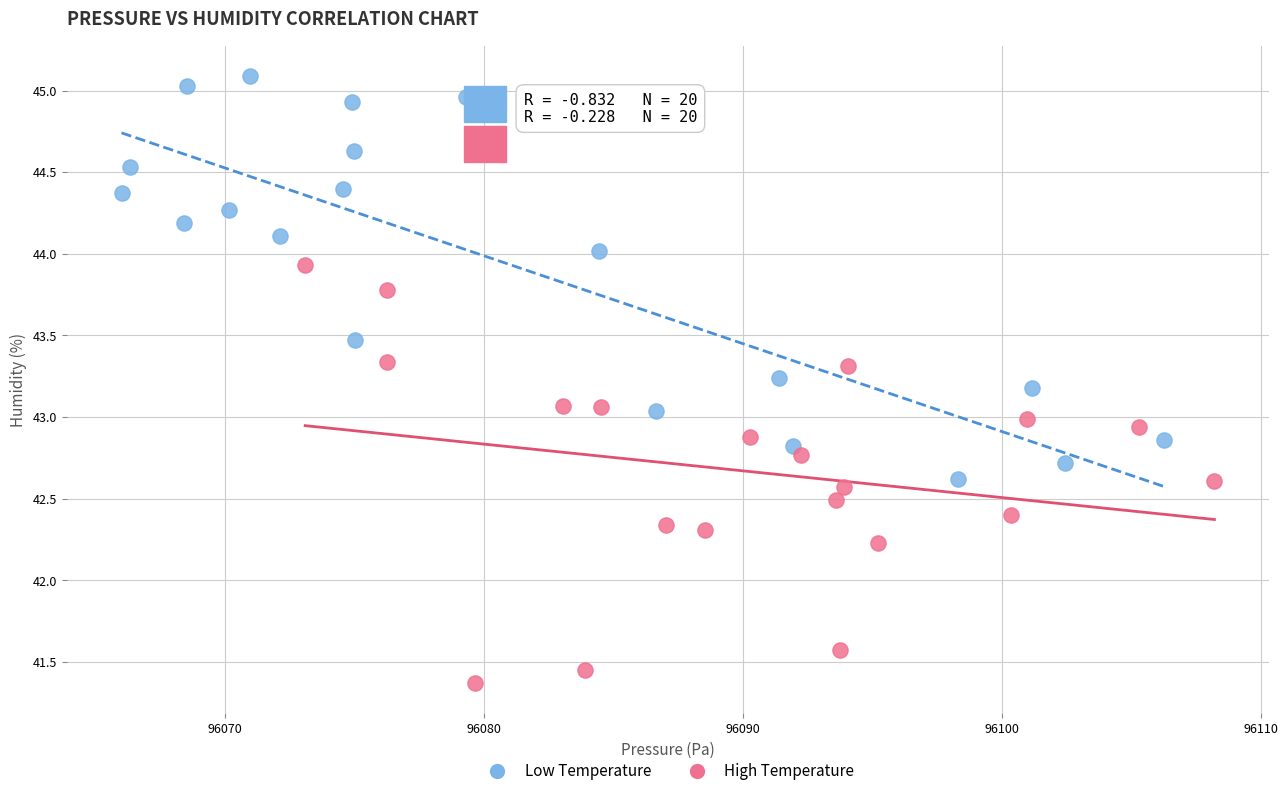

Which series has the widest spread of Y values?

High Temperature